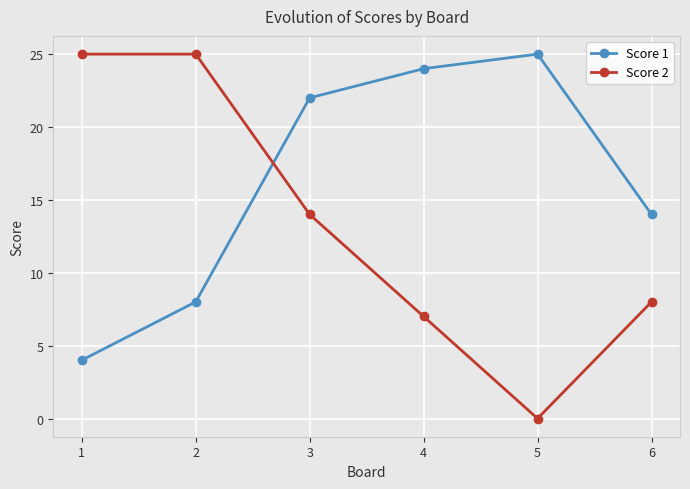

At which category is the sum across all series the highest?

3